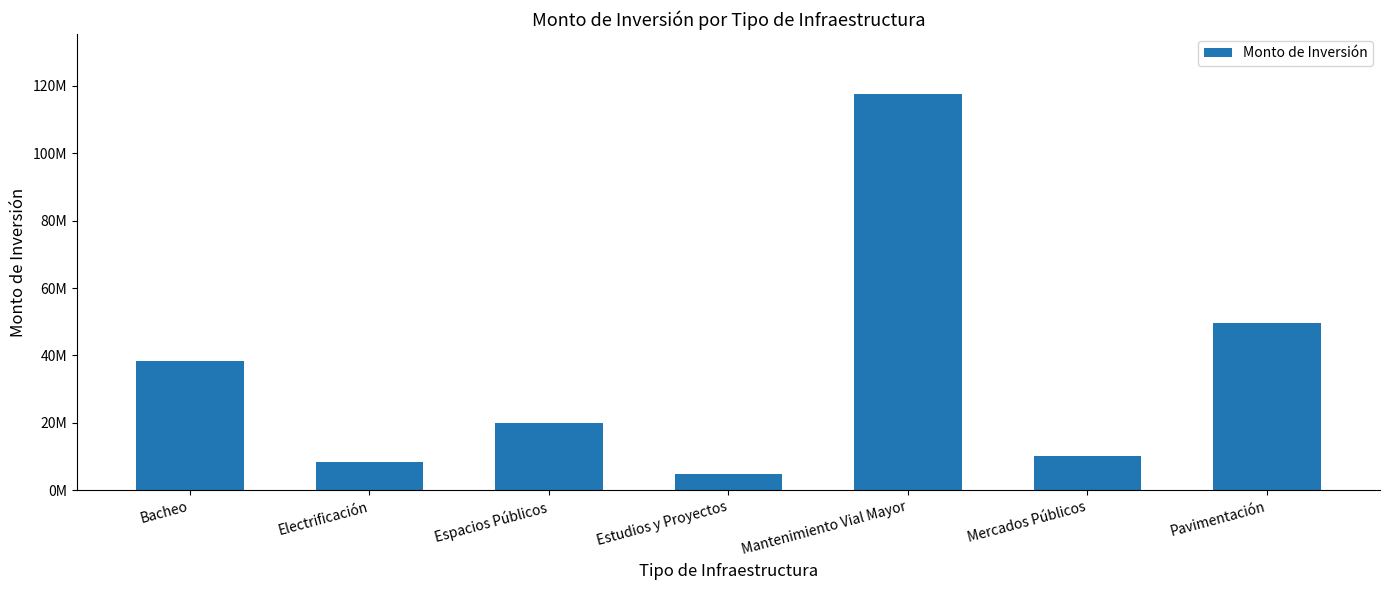

What is the smallest value displayed?

4891878.1